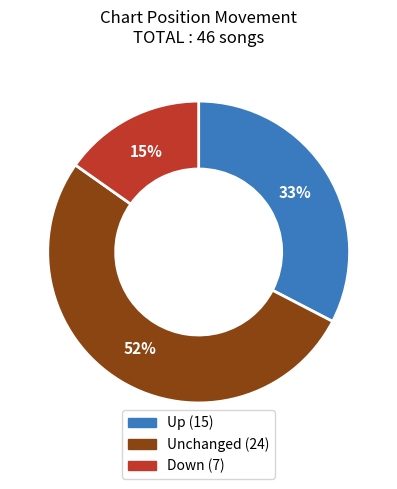

Is there a majority slice in this chart?

Yes